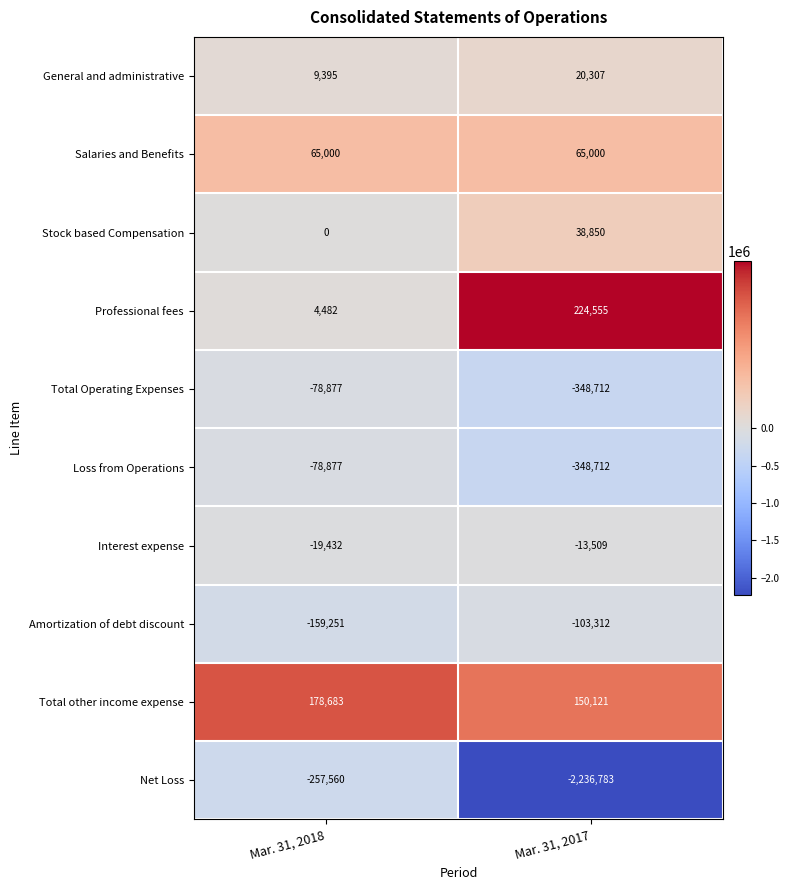

Which series has the largest total across all categories?

Total other income expense